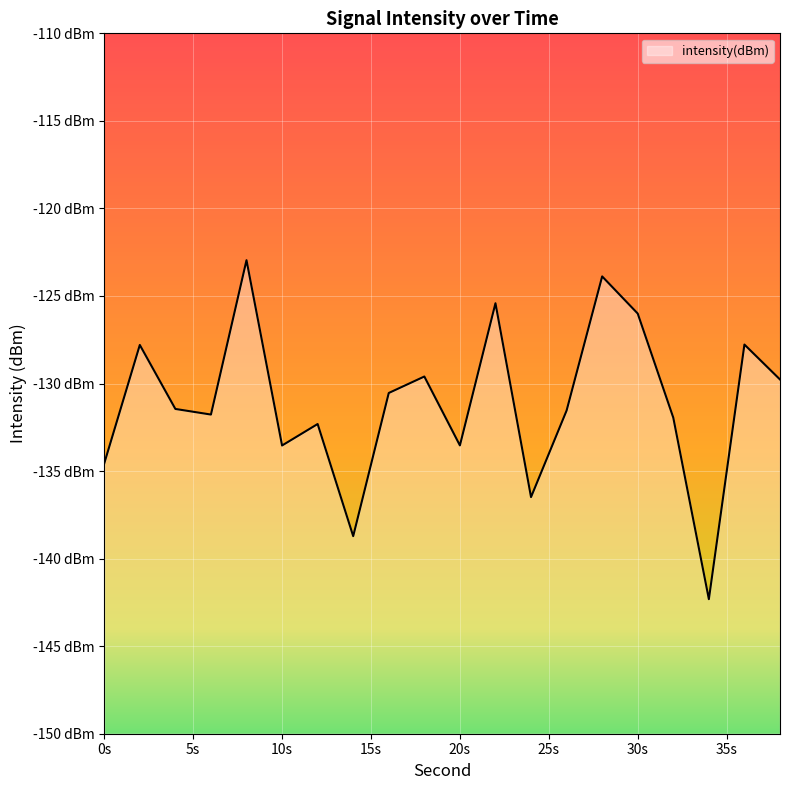

What is the greatest value displayed?

-123.0